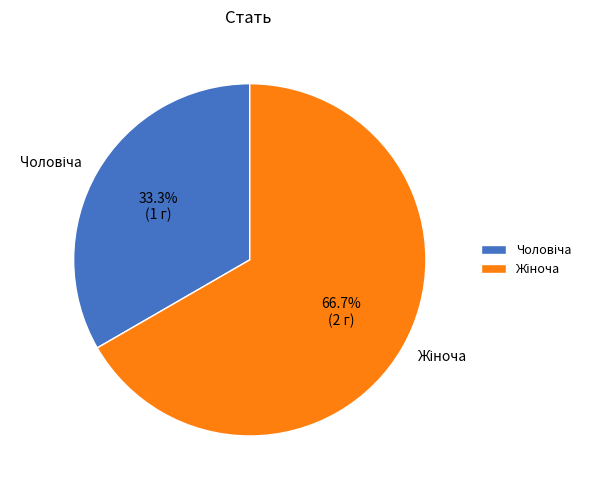

Does any single category account for the majority?

Yes